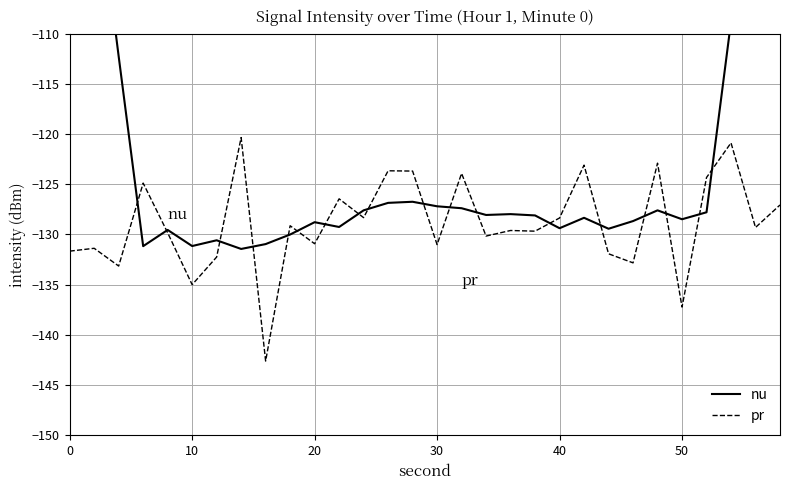

Rank the series by their average value, from highest to lowest.

nu, pr